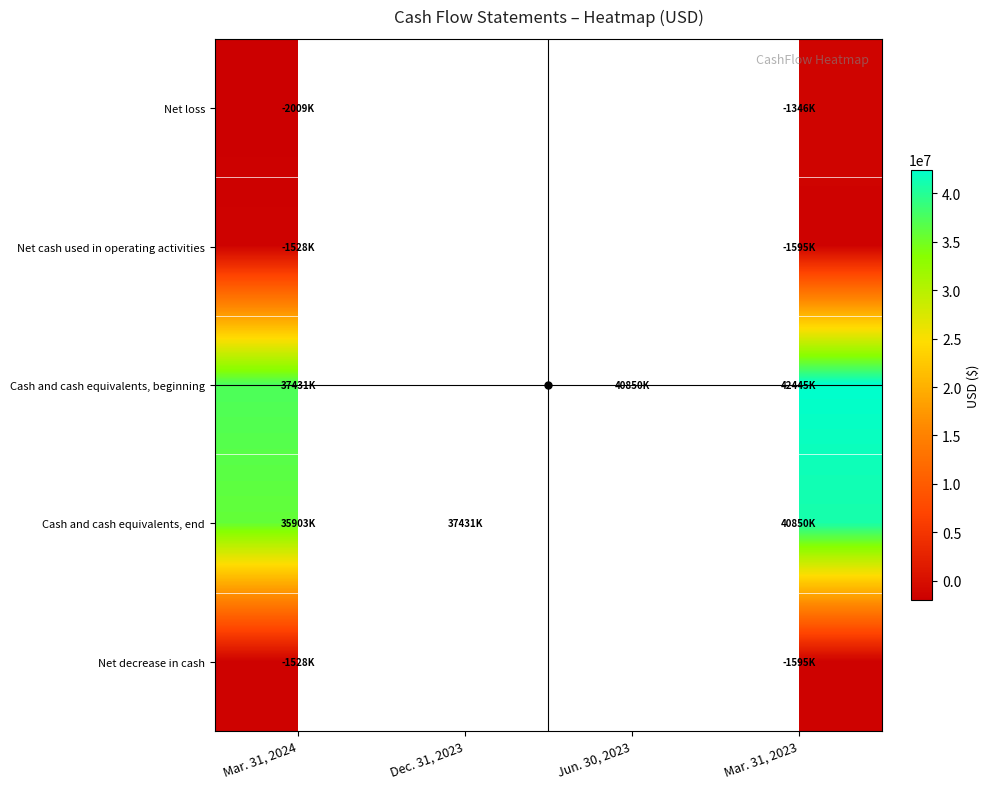

What is the difference between the maximum and minimum values in the Cash and cash equivalents, end series?

4947000.0